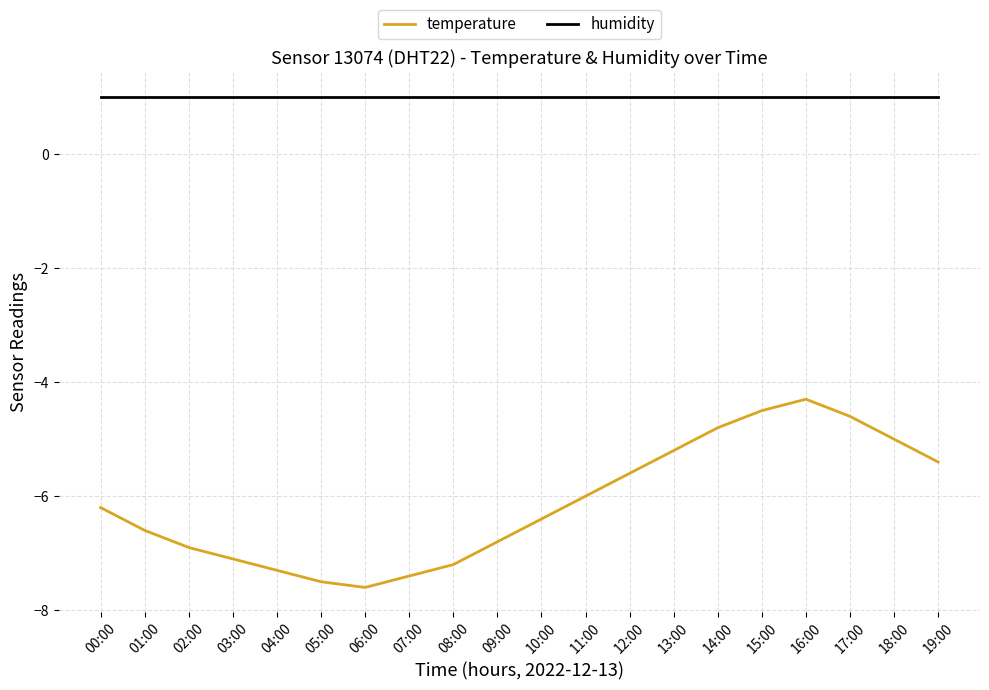

In temperature, how many points are lower than both neighbors (excluding endpoints)?

1